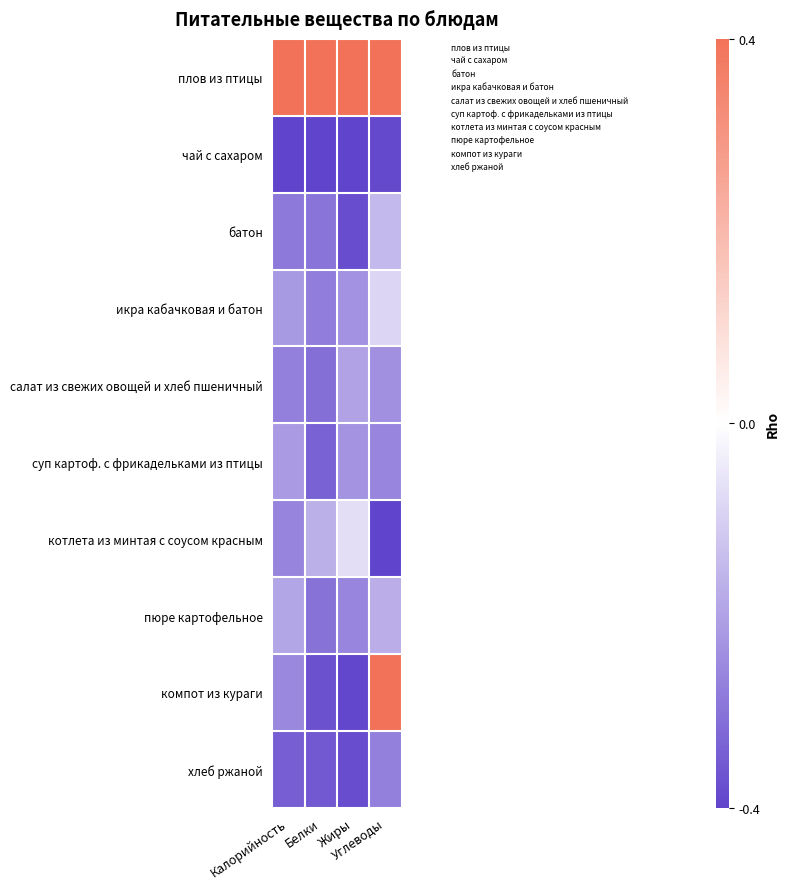

How many series are shown in this chart?

10